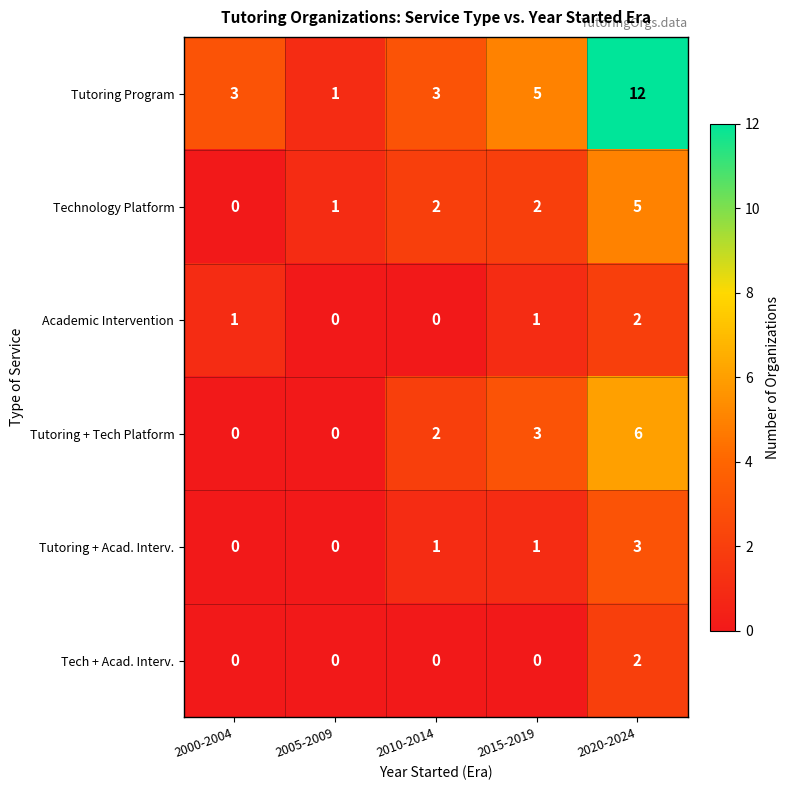

What is the difference between the maximum and minimum values in the Tutoring + Tech Platform series?

6